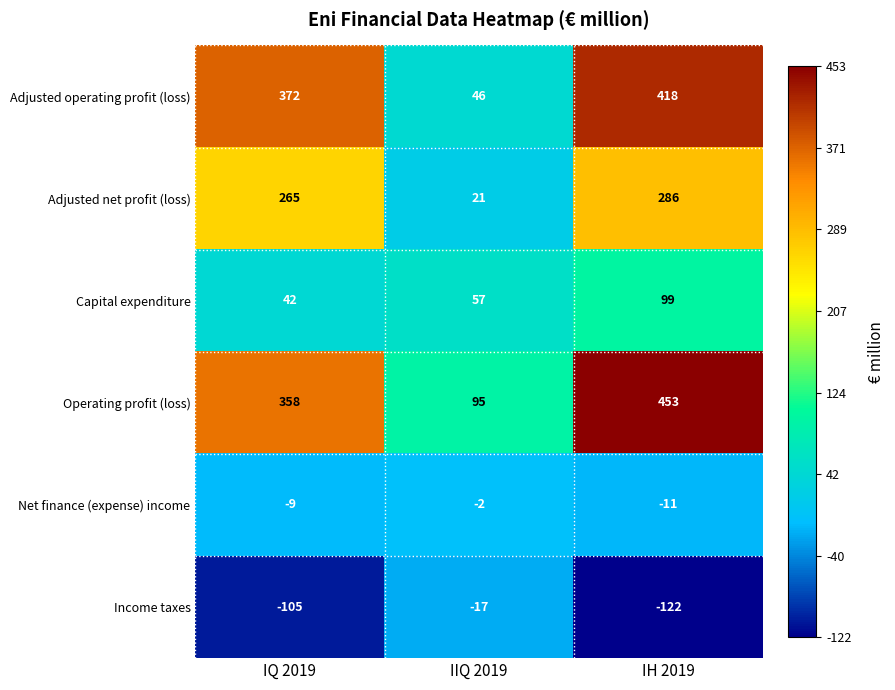

Which series has the widest spread of values?

Adjusted operating profit (loss)